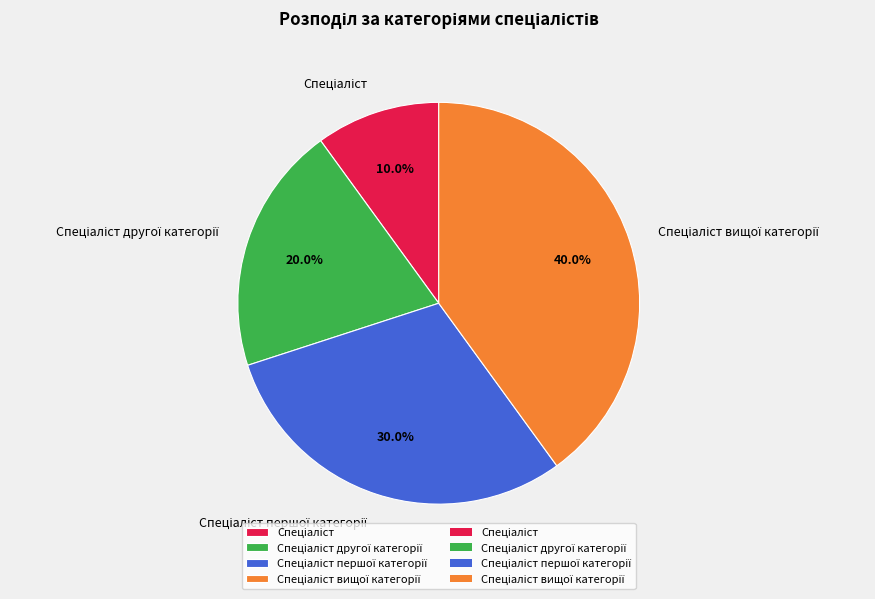

Is there any slice that represents more than half of the pie?

No